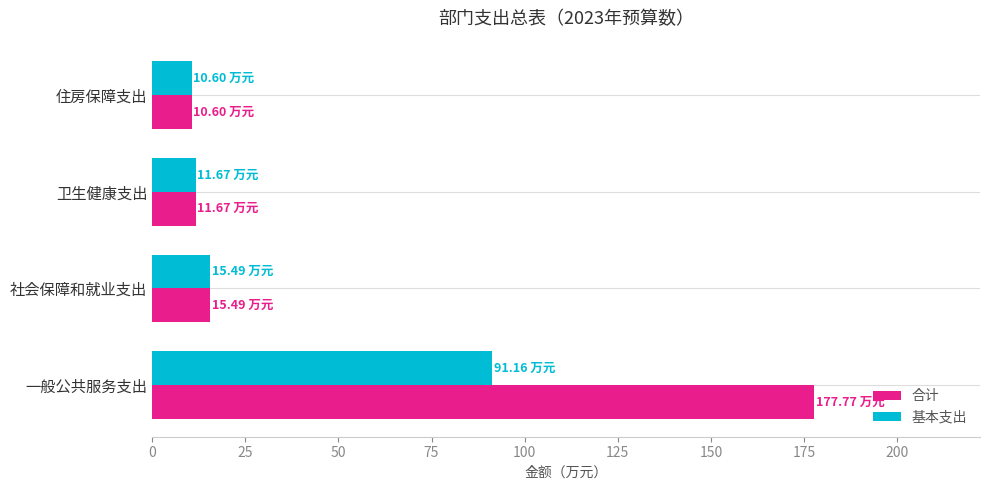

Which series has the widest spread of values?

合计